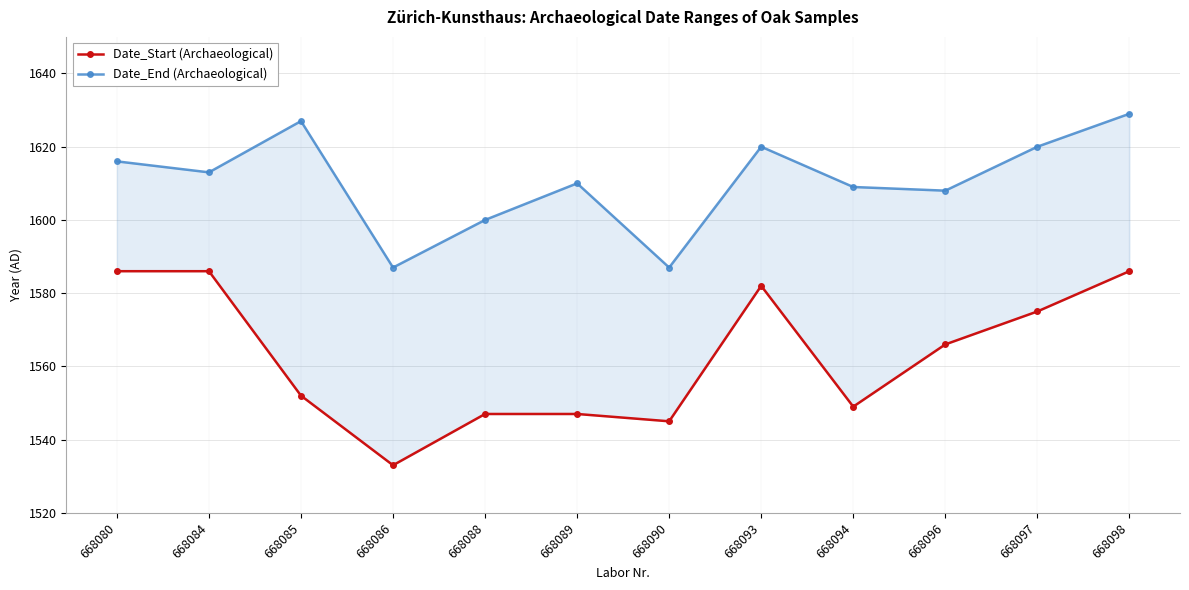

True or false: Date_Start (Archaeological) and Date_End (Archaeological) cross at least once.

False